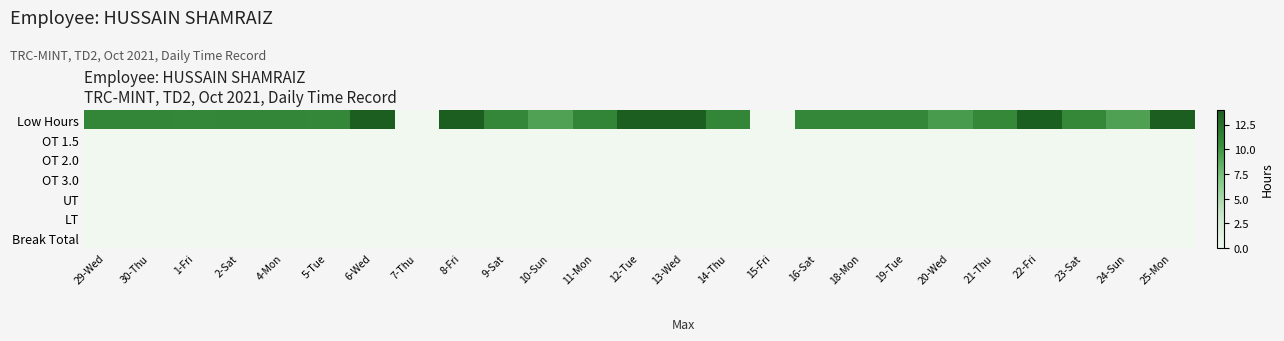

Which label corresponds to the largest value in the chart?

13-Wed